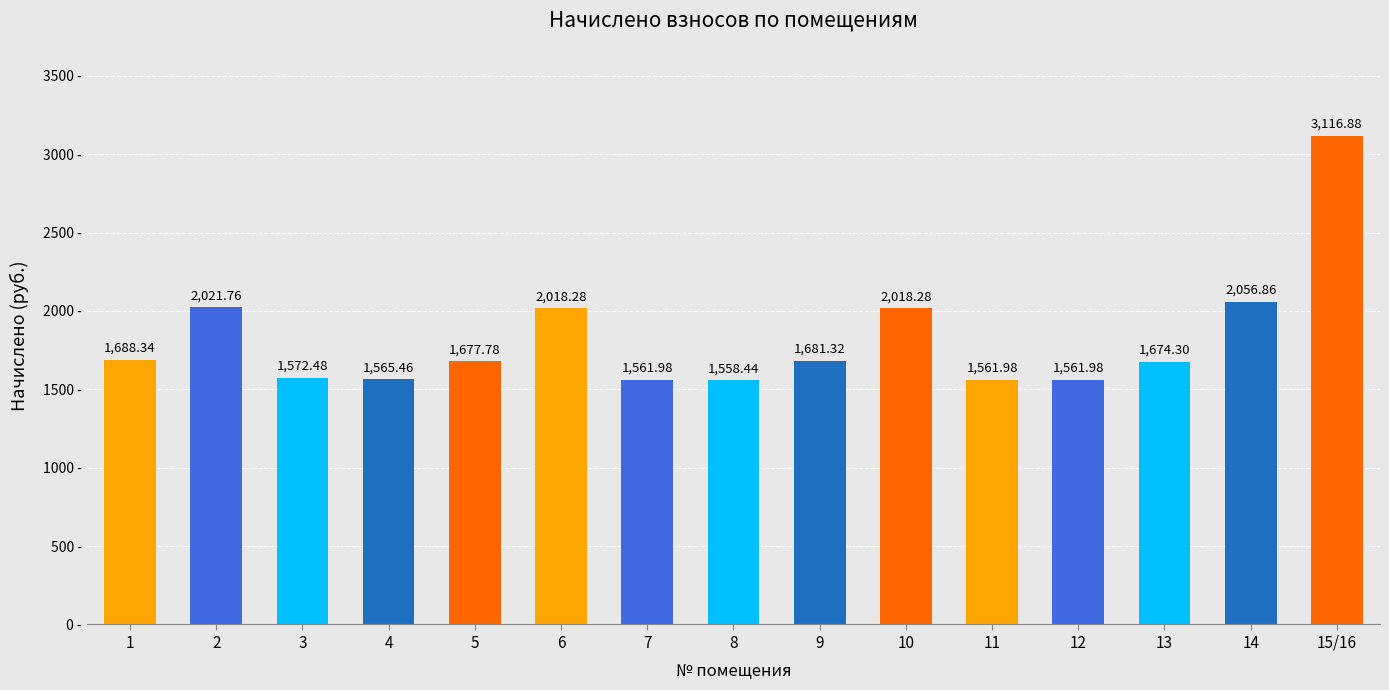

What is the ratio of the value at 15/16 to the value at 2?

1.5